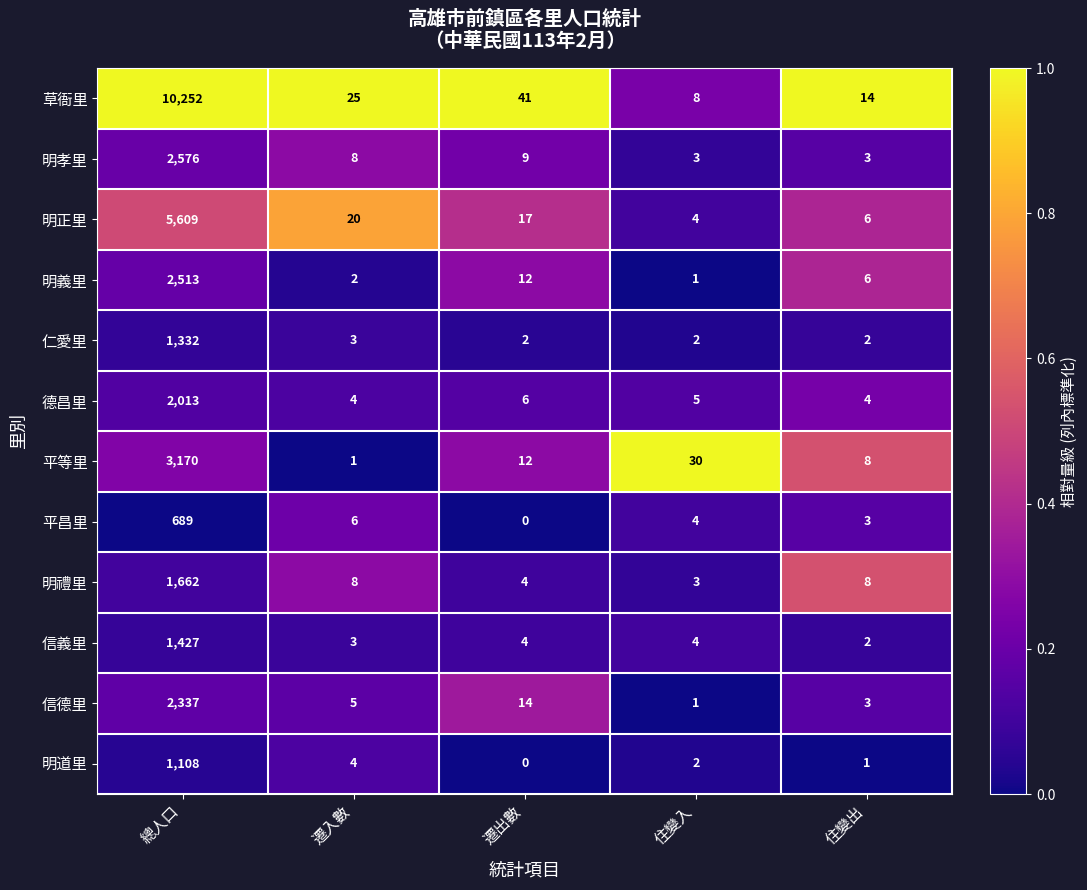

Count the number of data series in this chart.

12